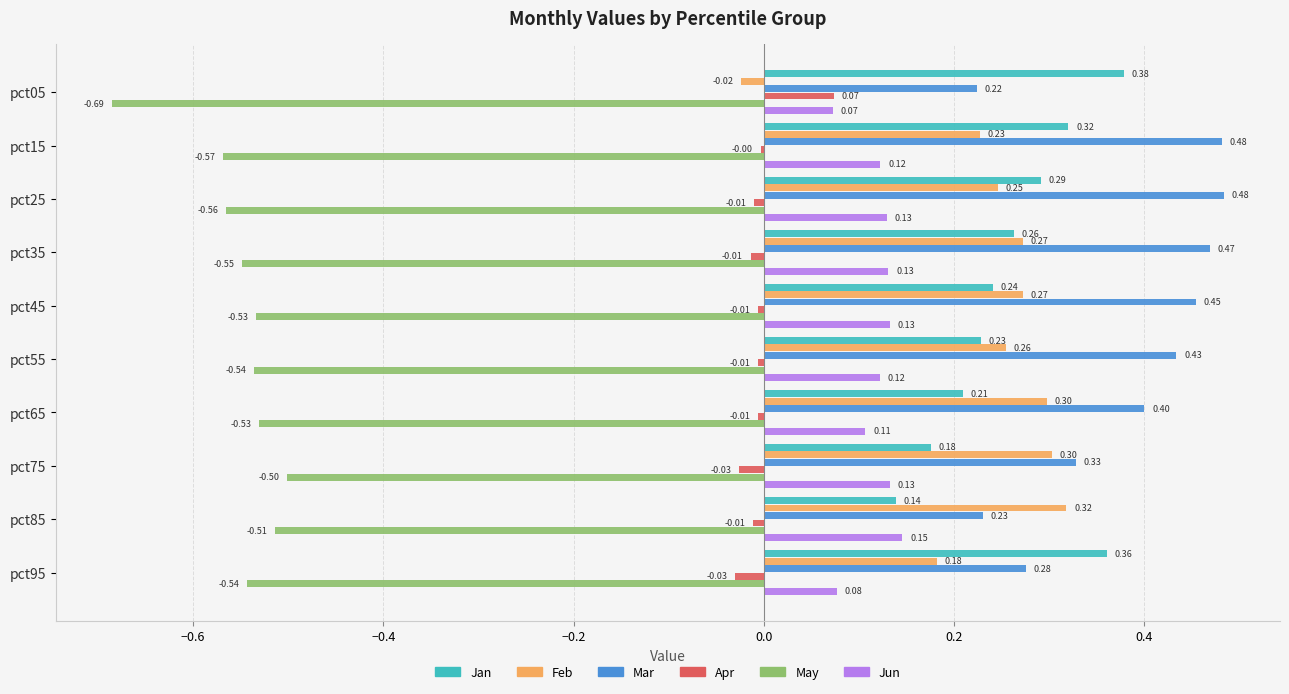

Which series has the widest spread of values?

Feb